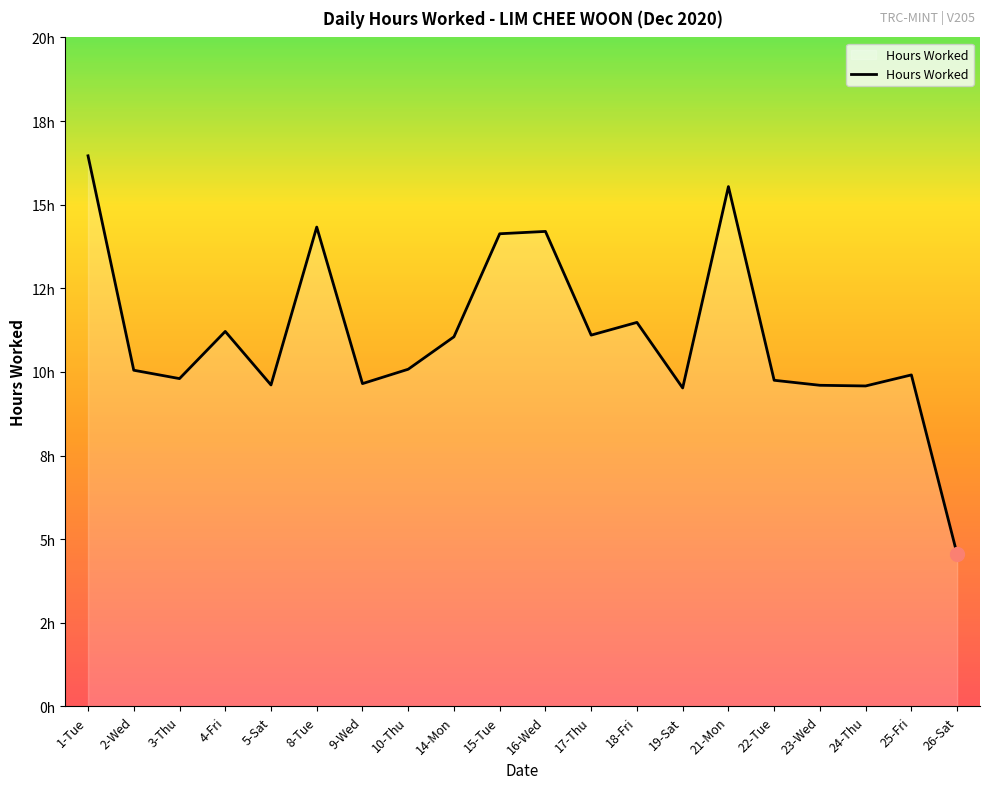

Reading left to right, transcribe all the data shown in this chart.

16.5	10.1	9.8	11.2	9.6	14.3	9.7	10.1	11.1	14.1	14.2	11.1	11.5	9.5	15.5	9.8	9.6	9.6	9.9	4.5